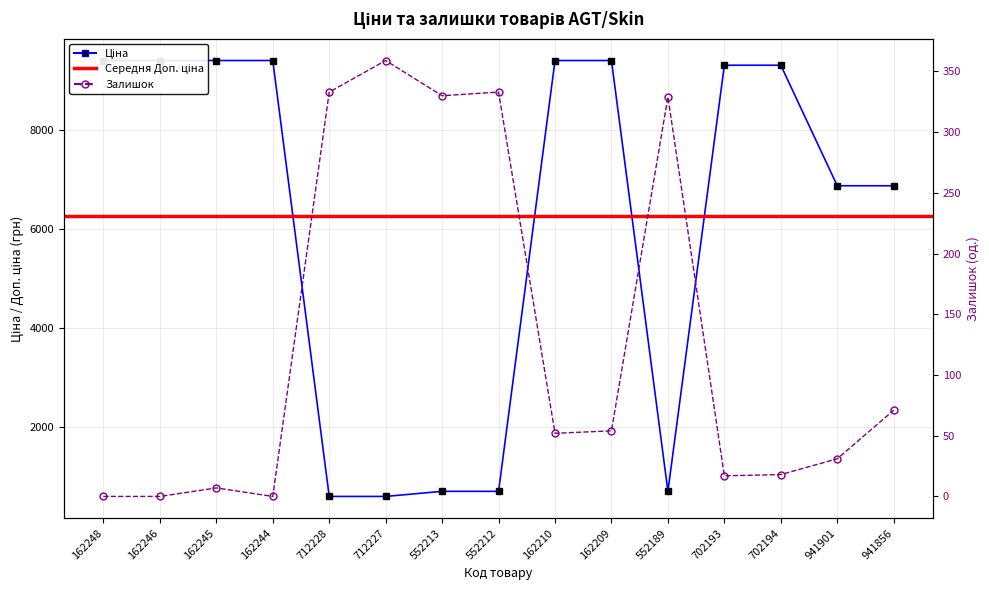

What is the sum of the Ціна values at 702193 and 941901?

16200.9